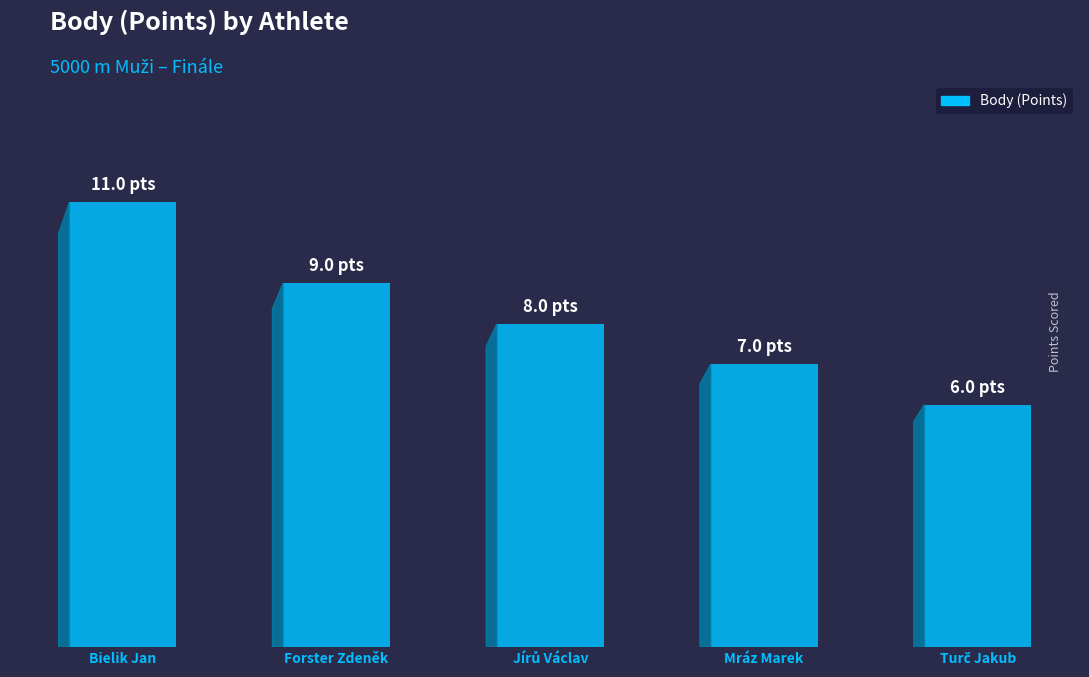

What is the change in value from Forster Zdeněk to Jírů Václav?

-1